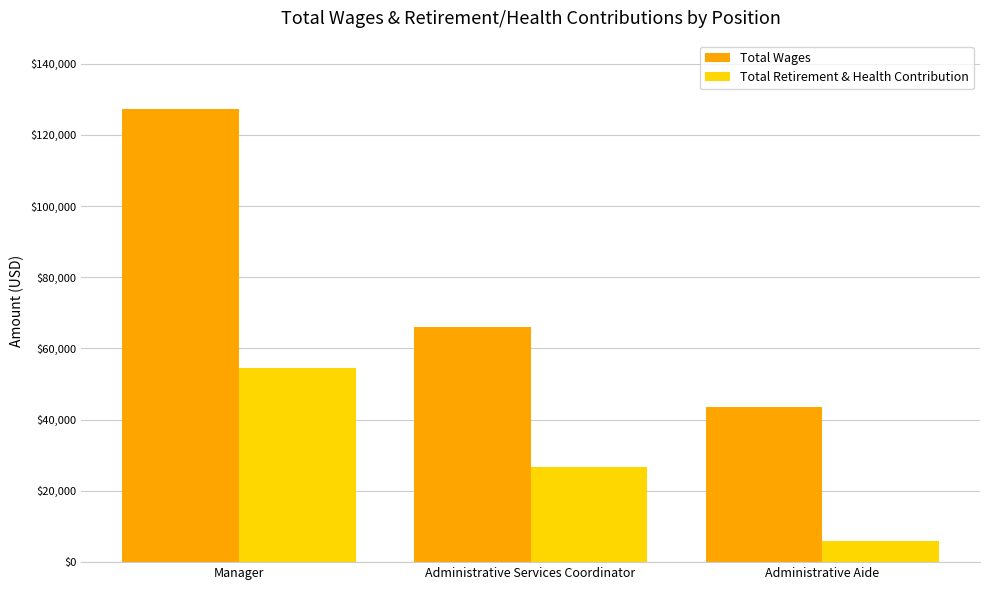

What is the label of the 2nd bar from the right?

Administrative Services Coordinator